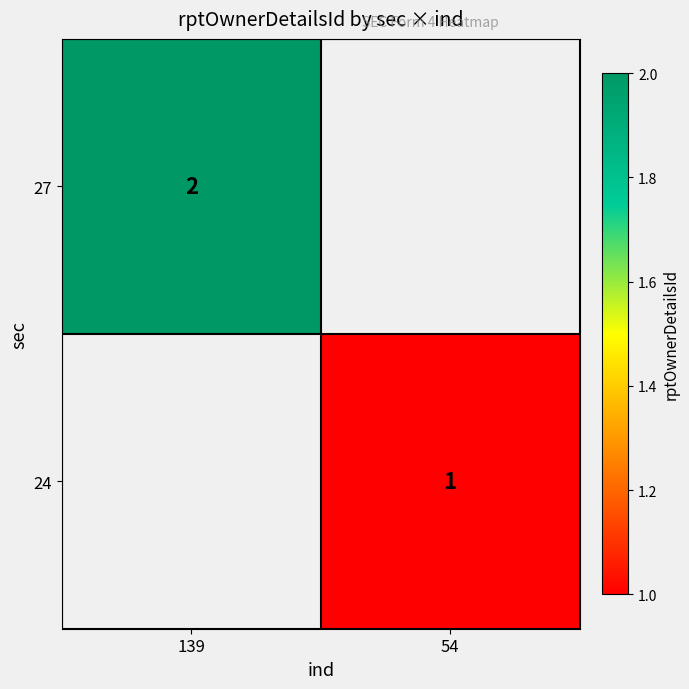

Which label corresponds to the smallest value in the chart?

54